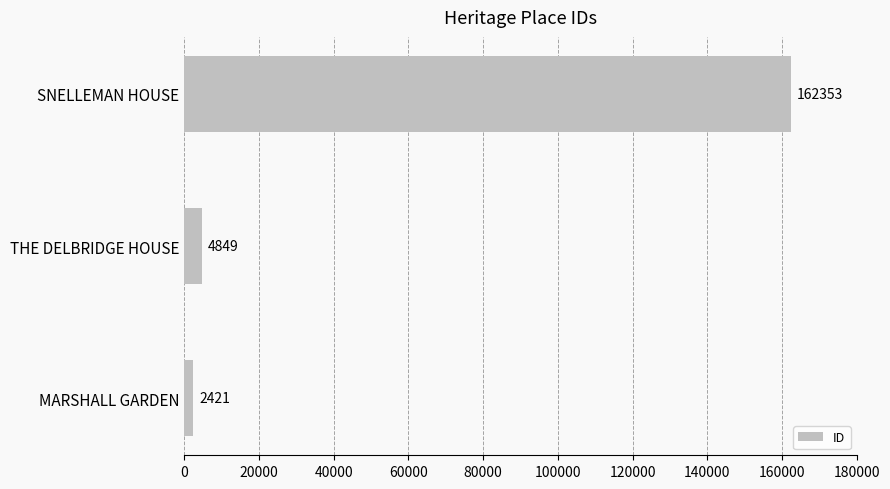

Reading bottom to top, transcribe all the data shown in this chart.

2421	4849	162353